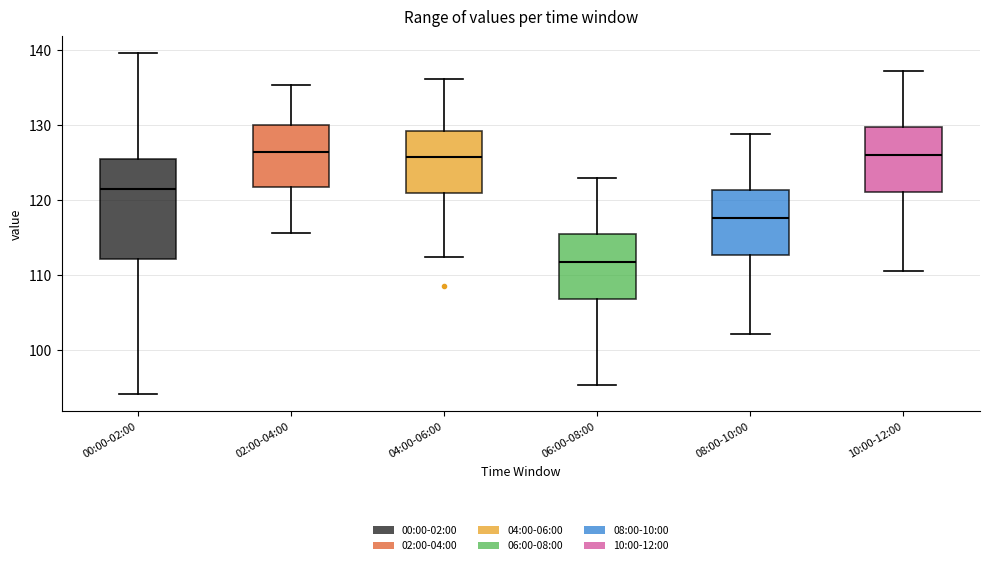

Which box is the tallest, from its lower edge to its upper edge?

00:00-02:00